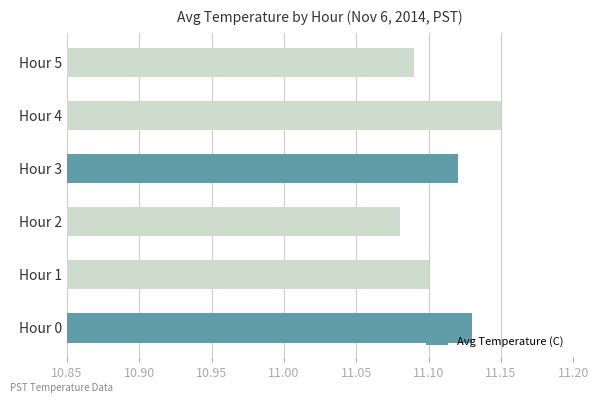

At which label is the value closest to 11?

Hour 2